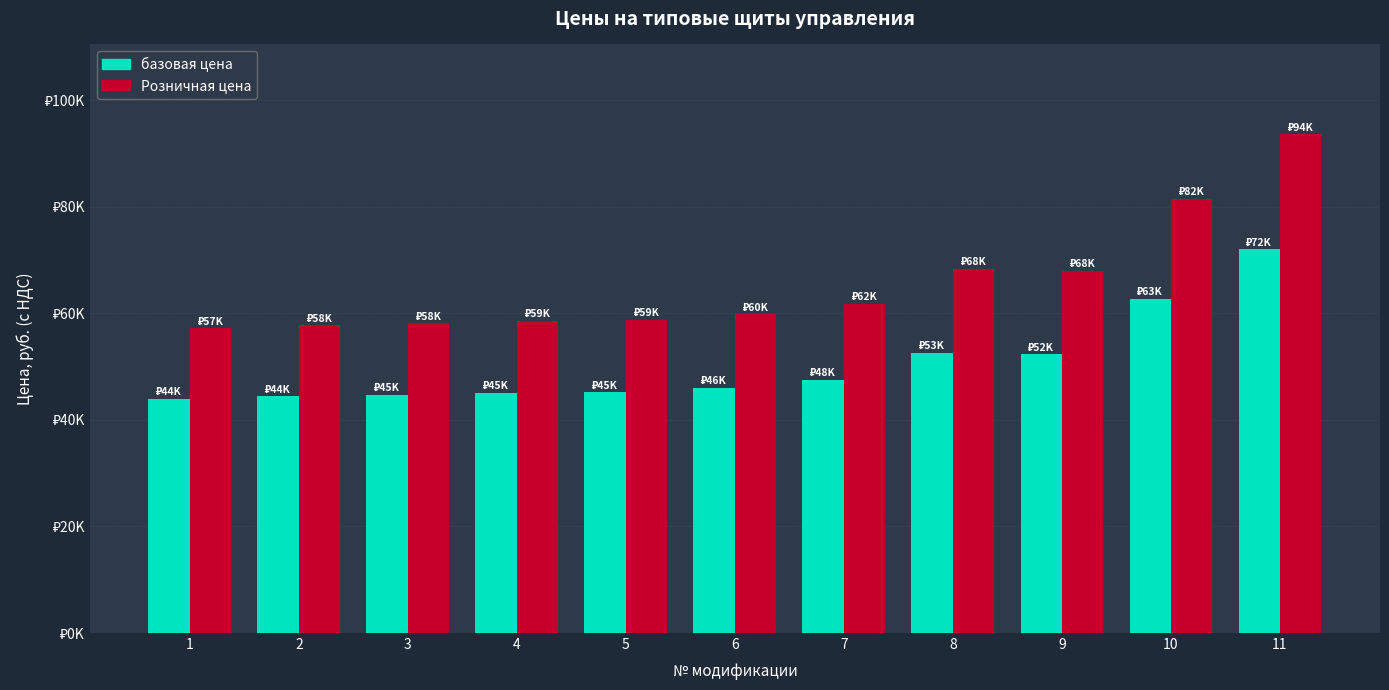

Reading left to right, list all the values displayed in this chart.

базовая цена: 44000	44400	44700	45100	45200	46000	47500	52600	52300	62700	72000
Розничная цена: 57200	57720	58110	58630	58760	59800	61750	68380	67990	81510	93600